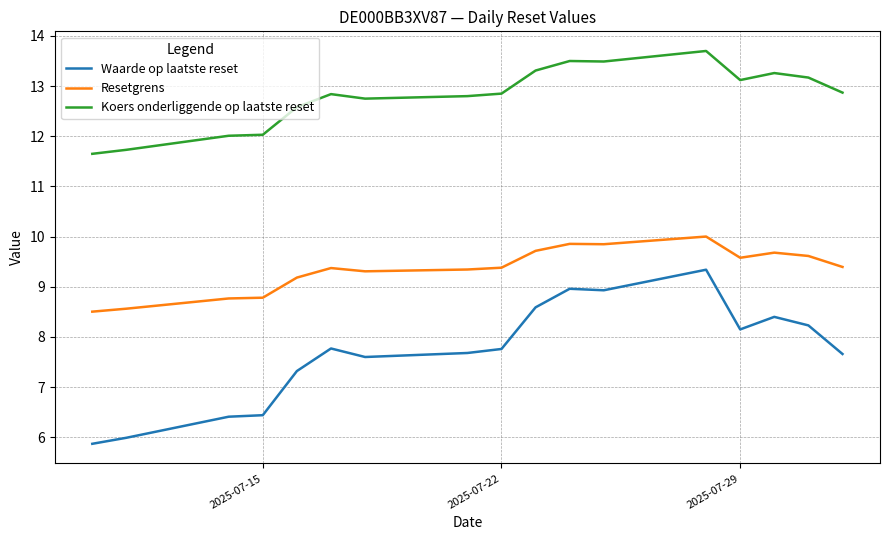

Which series has the largest total across all categories?

Koers onderliggende op laatste reset